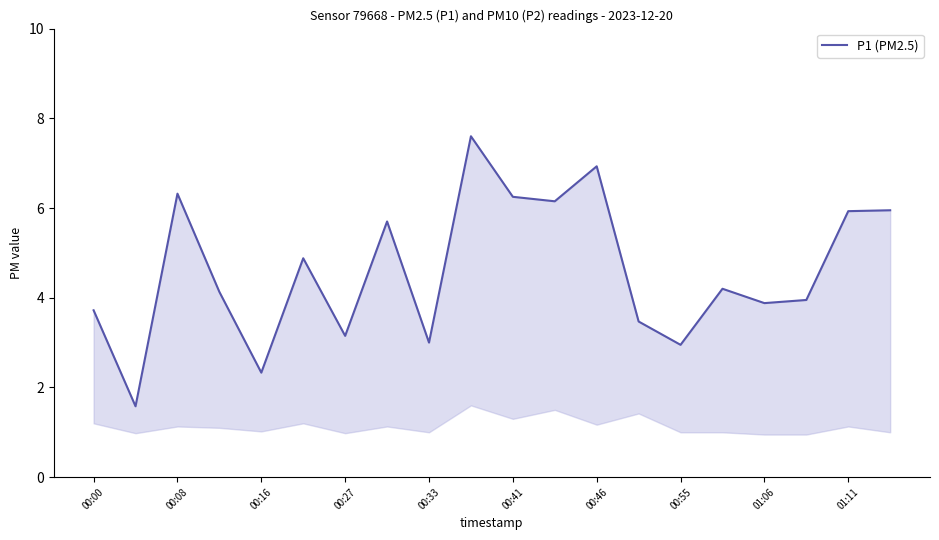

Where is the data nearest to the value 4?

17